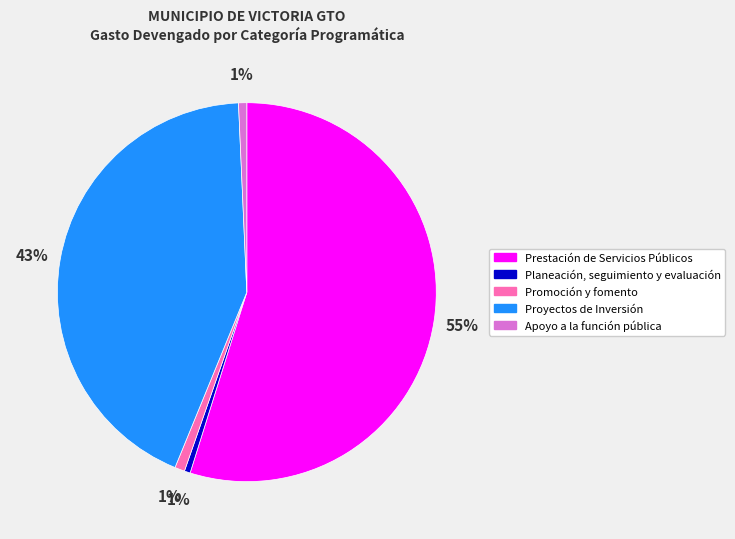

True or false: Prestación de Servicios Públicos accounts for 55% of the total.

True